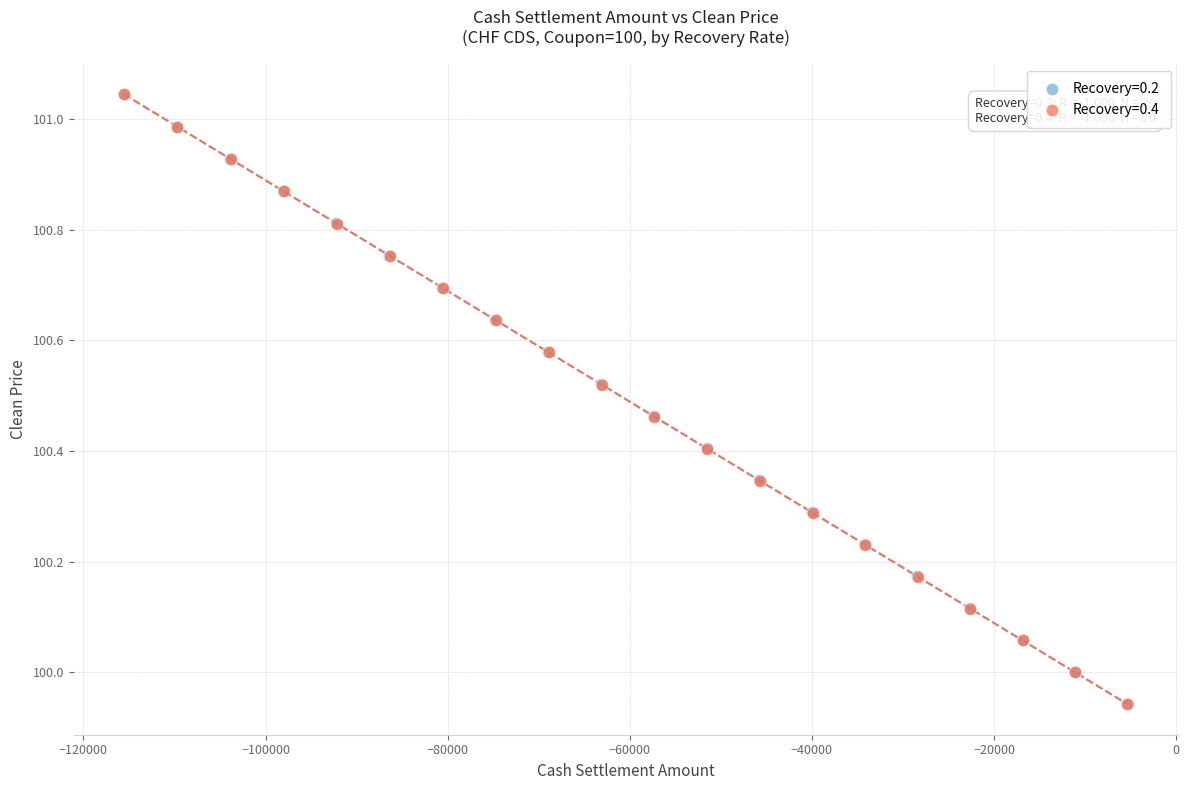

What are all the series names shown in the legend?

Recovery=0.2, Recovery=0.4